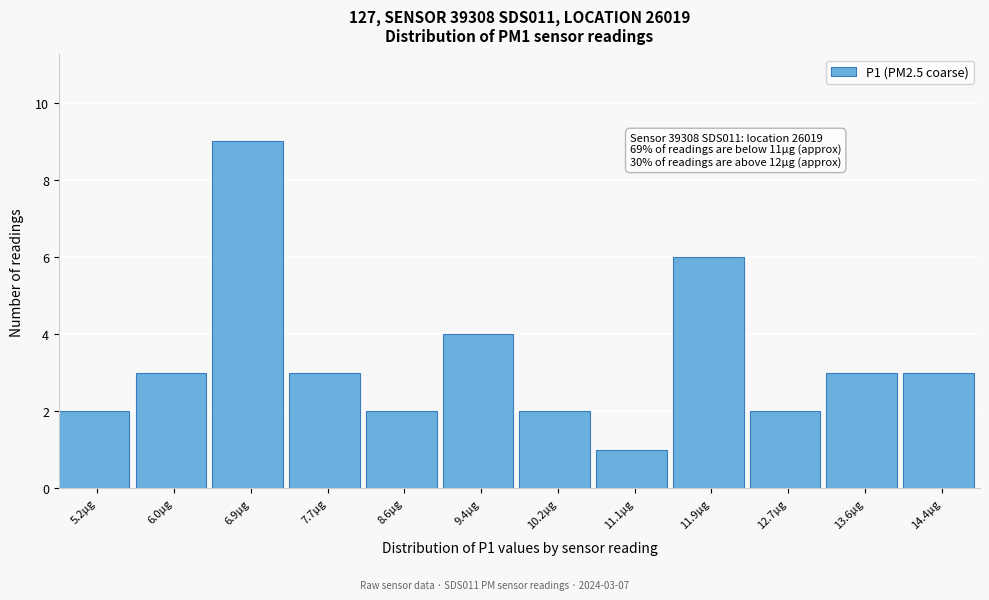

Reading left to right, list all the values displayed in this chart.

5.2µg=2	6.0µg=3	6.9µg=9	7.7µg=3	8.6µg=2	9.4µg=4	10.2µg=2	11.1µg=1	11.9µg=6	12.7µg=2	13.6µg=3	14.4µg=3